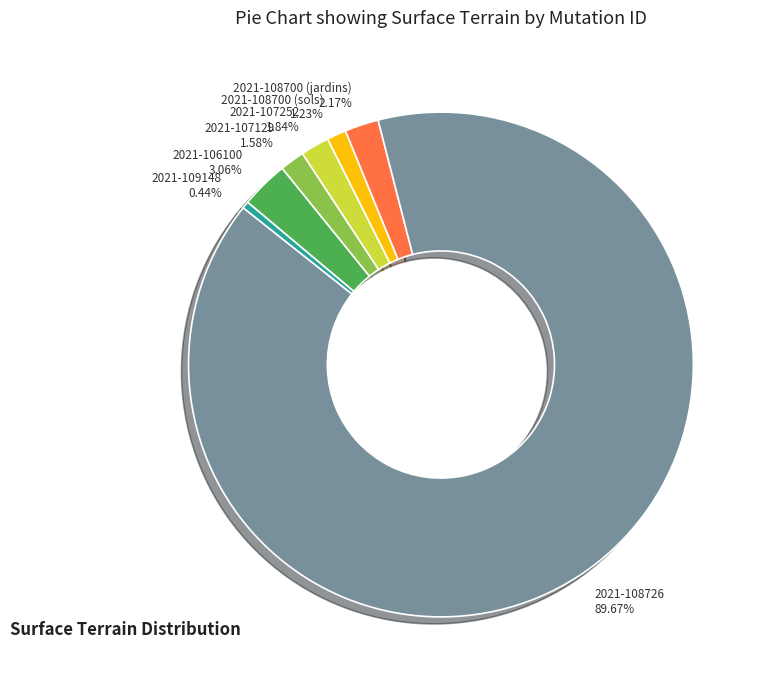

Is the sum of 2021-109148 and 2021-108726 greater than half?

Yes